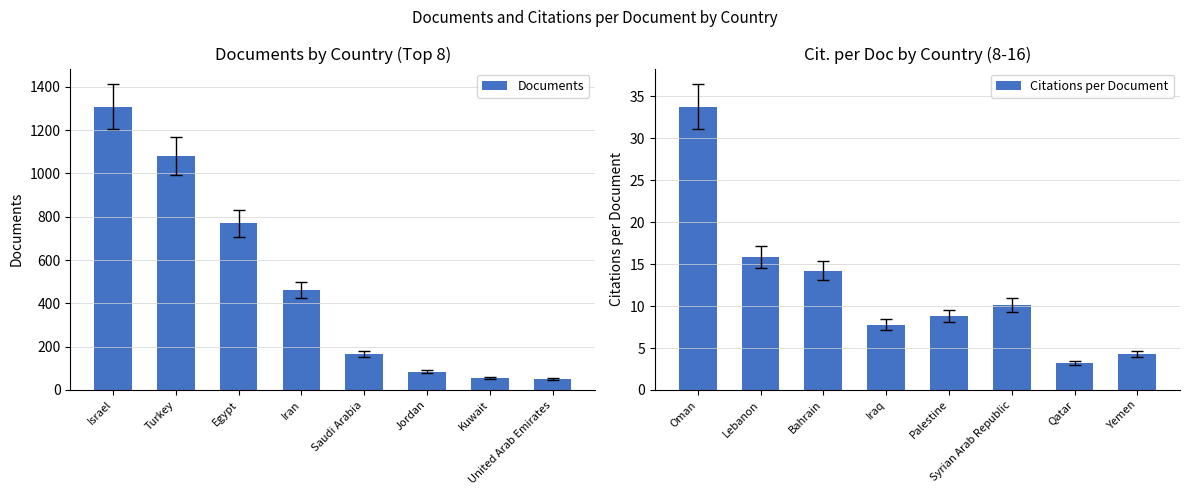

What is the average value of the Documents series?

497